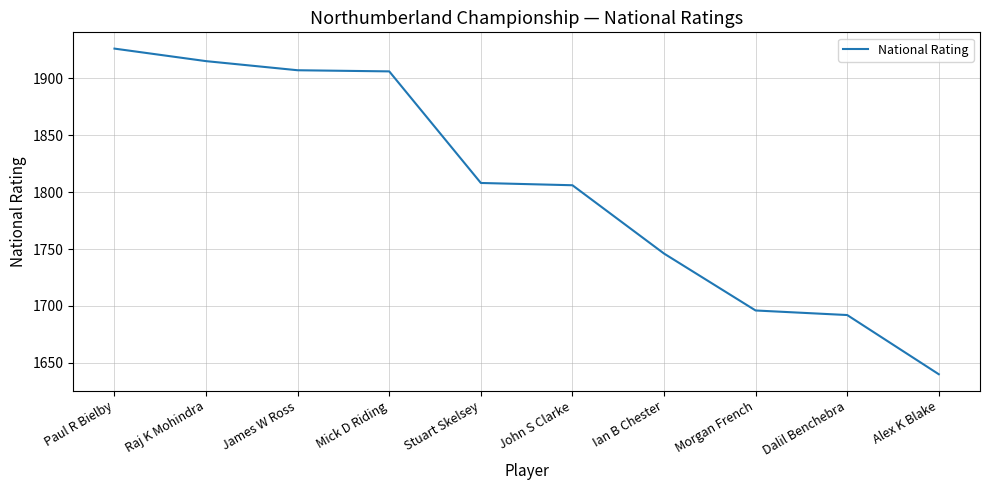

What is the smallest value displayed?

1640